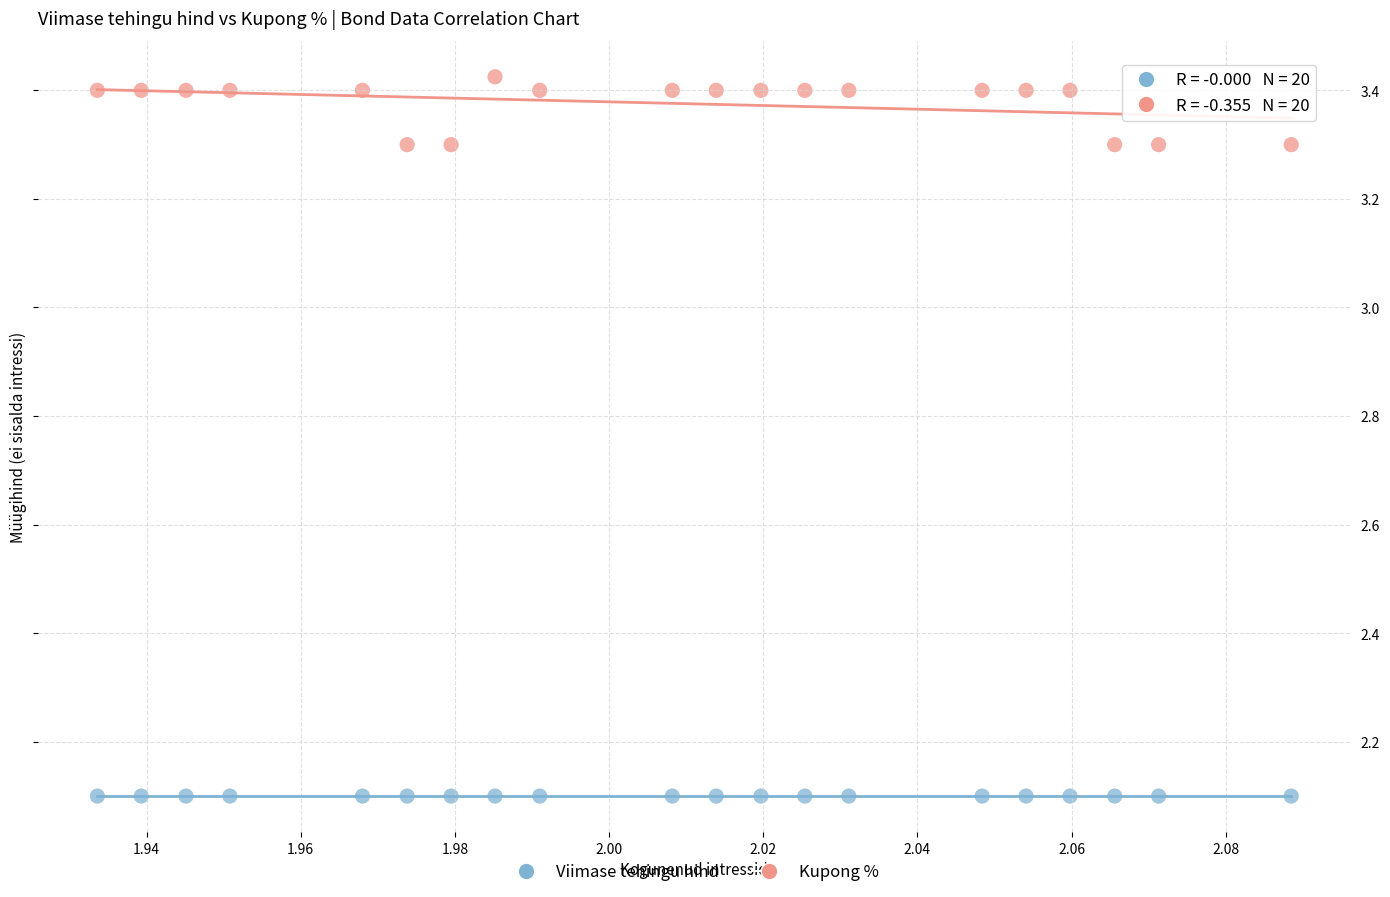

Which series contains the highest Y value?

Kupong %